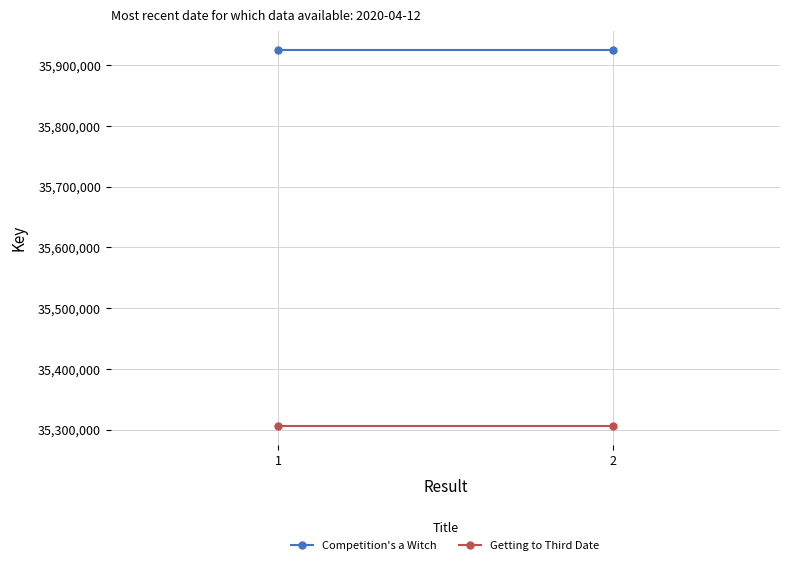

Rank the series by their average value, from lowest to highest.

Getting to Third Date, Competition's a Witch